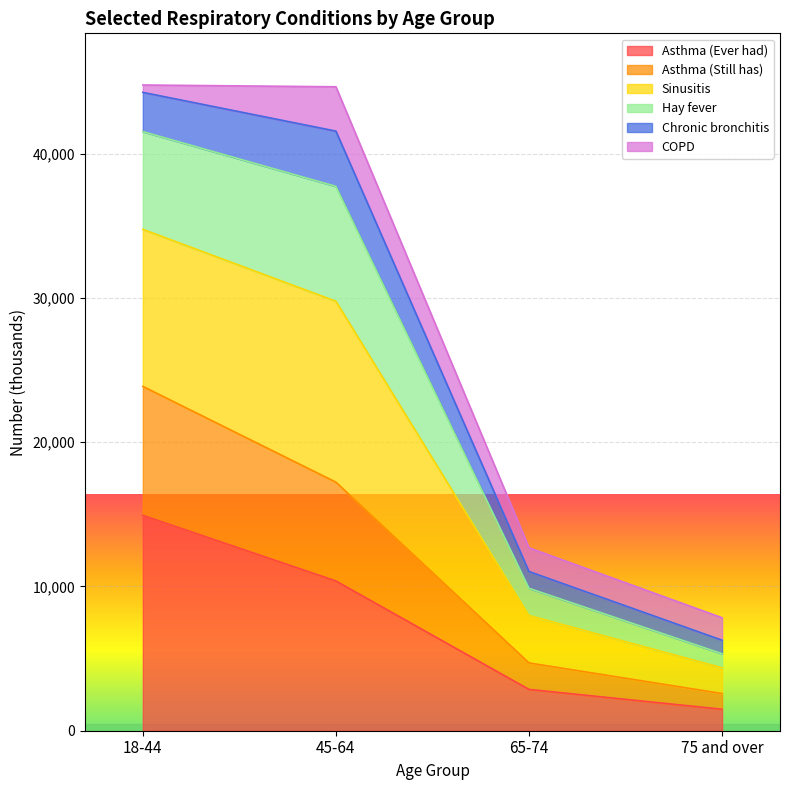

Which label corresponds to the smallest value in the chart?

75 and over